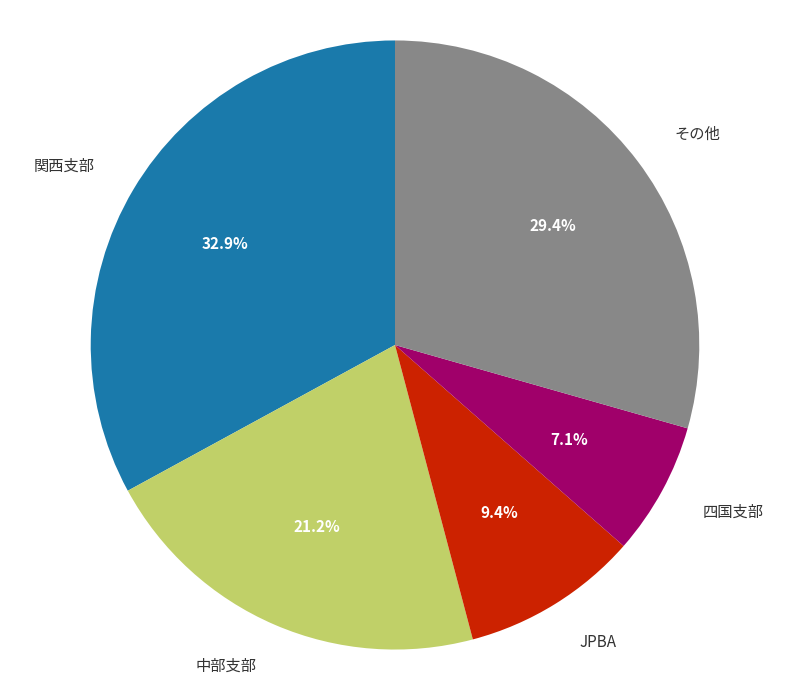

Is there any slice that represents more than half of the pie?

No